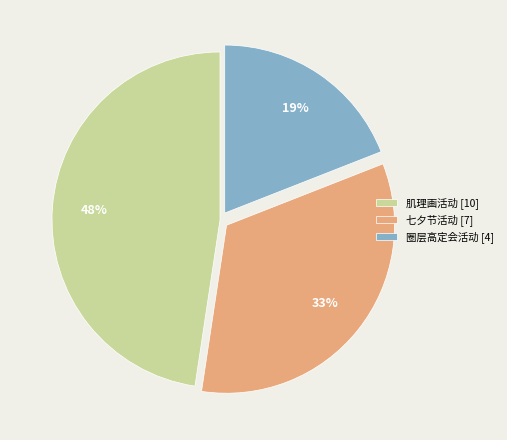

Do 七夕节活动 [7] and 肌理画活动 [10] together represent more than half of the pie?

Yes